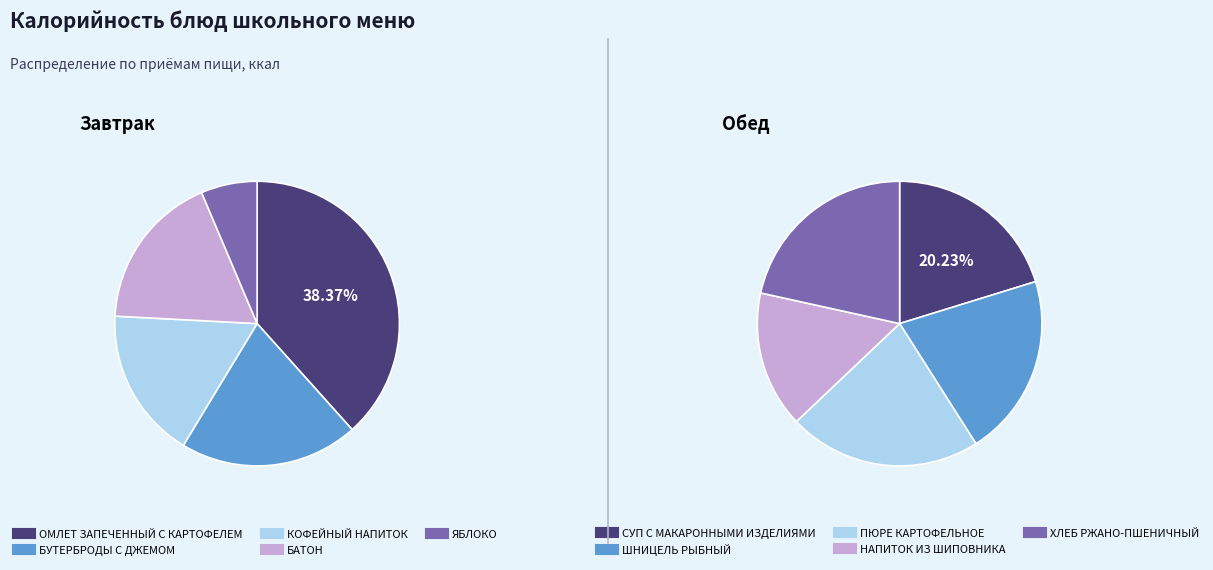

Approximately how many times larger is the value at БАТОН compared to ХЛЕБ РЖАНО-ПШЕНИЧНЫЙ?

0.9